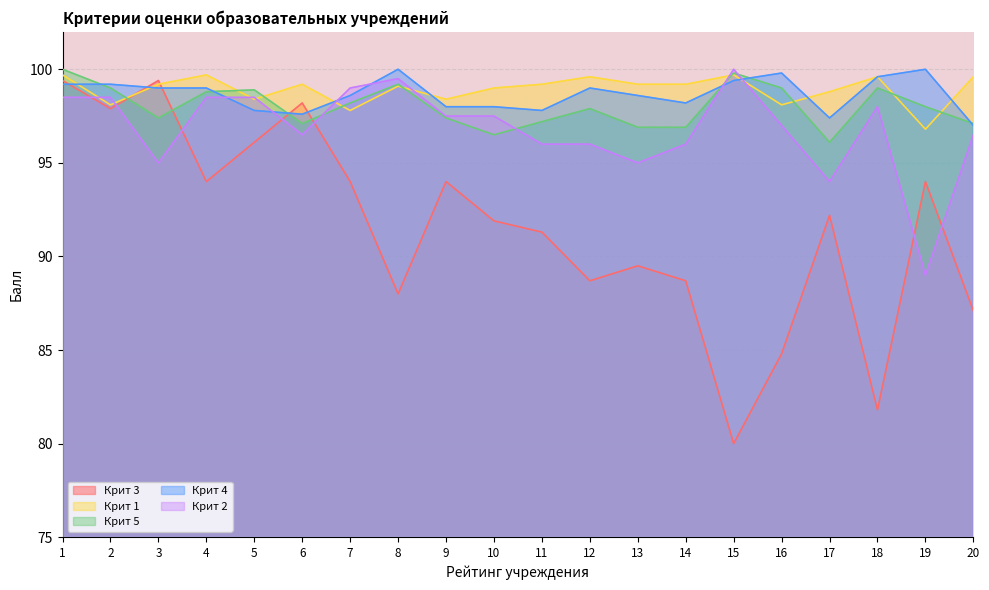

List the labels in order of Крит 4 value, smallest first.

20, 17, 6, 5, 11, 9, 10, 14, 7, 13, 3, 4, 12, 1, 2, 15, 18, 16, 8, 19